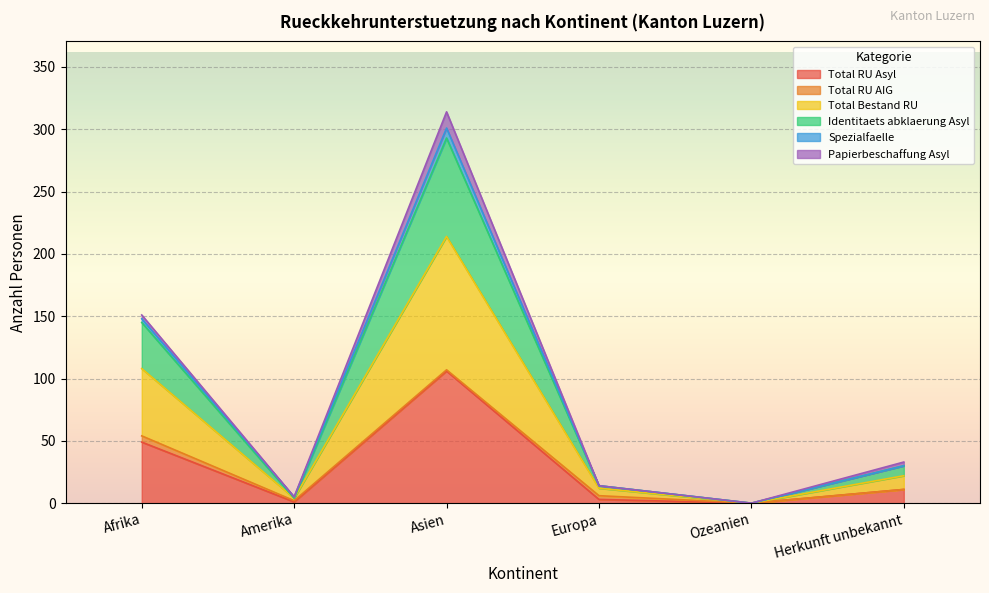

Which has a higher value, Ozeanien or Europa?

Europa